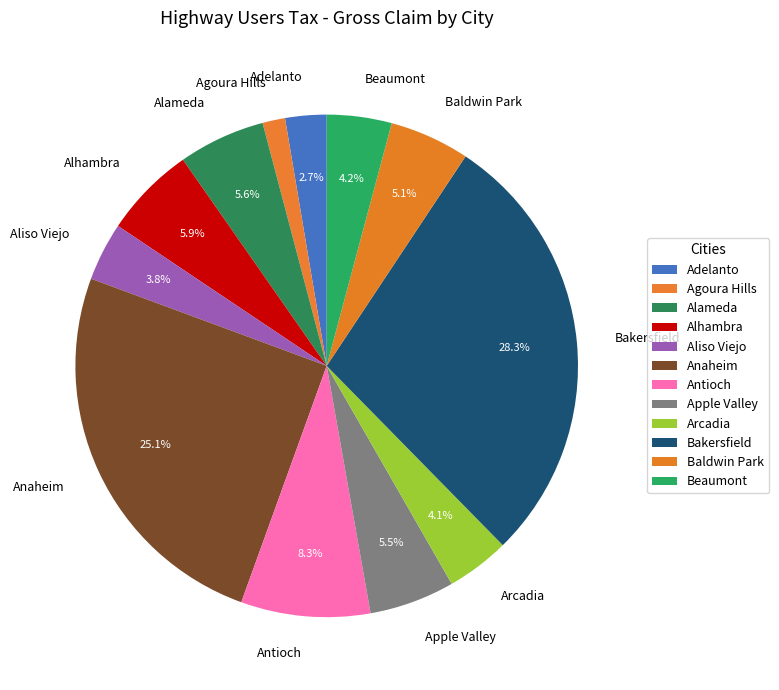

What portion of the pie excludes Apple Valley?

94.5%